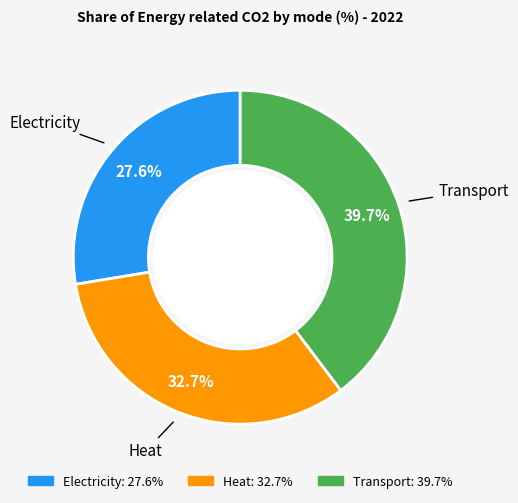

Between Heat and Transport, which is larger?

Transport